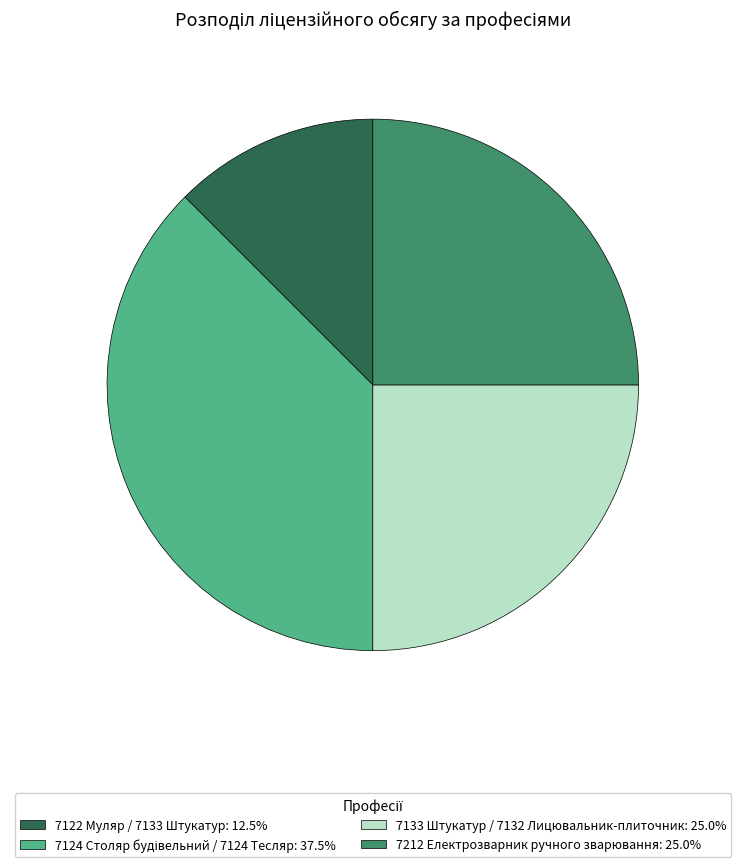

How many slices are in this pie chart?

4